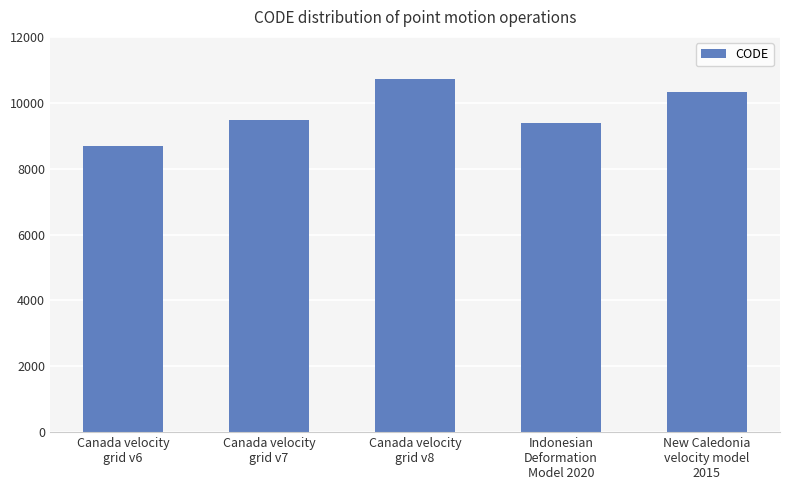

How many data points are less than 9483?

2